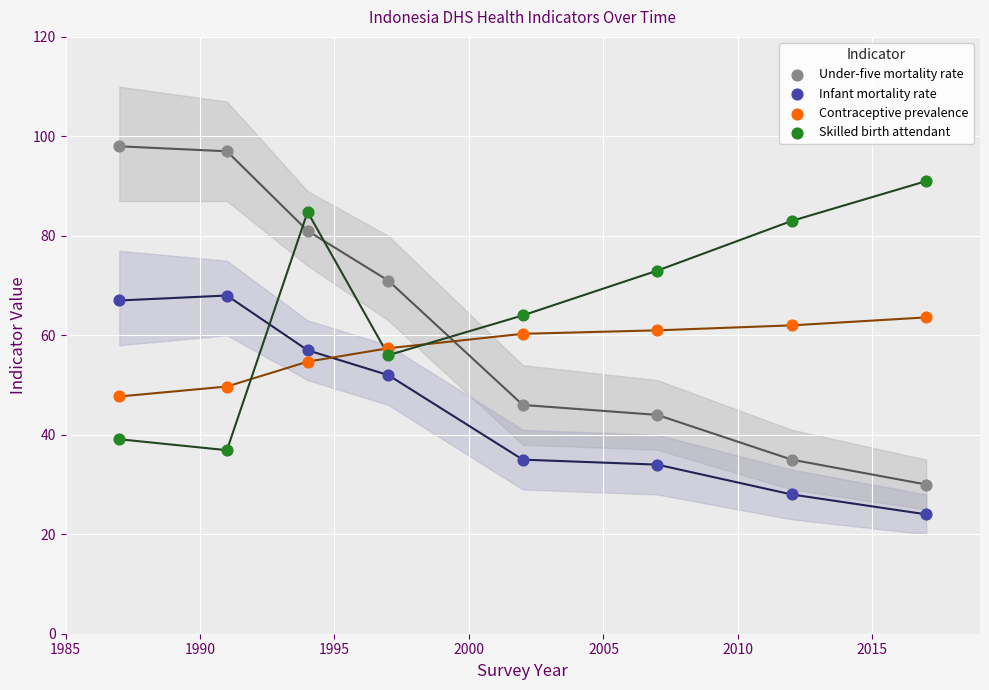

Across all data points, what is the range of Y values (max minus min)?

74.0